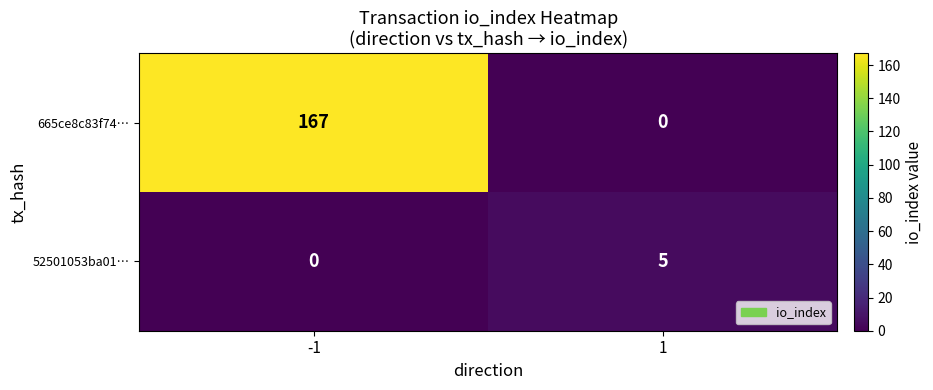

Between -1 and 1, which series saw the biggest shift?

665ce8c83f74…